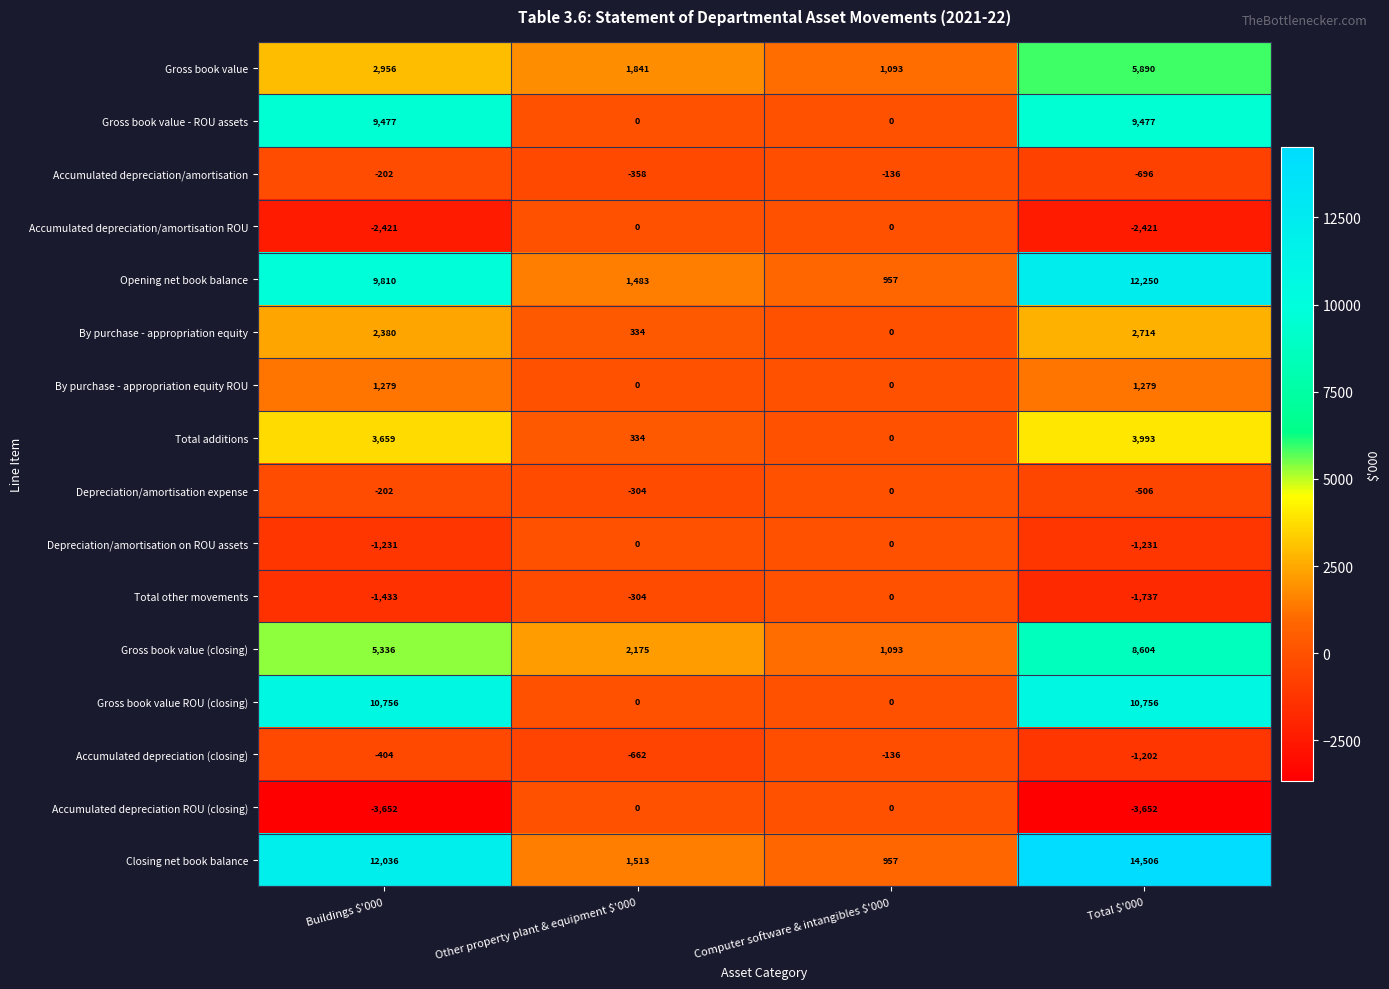

Which series has the largest range (max minus min)?

Closing net book balance